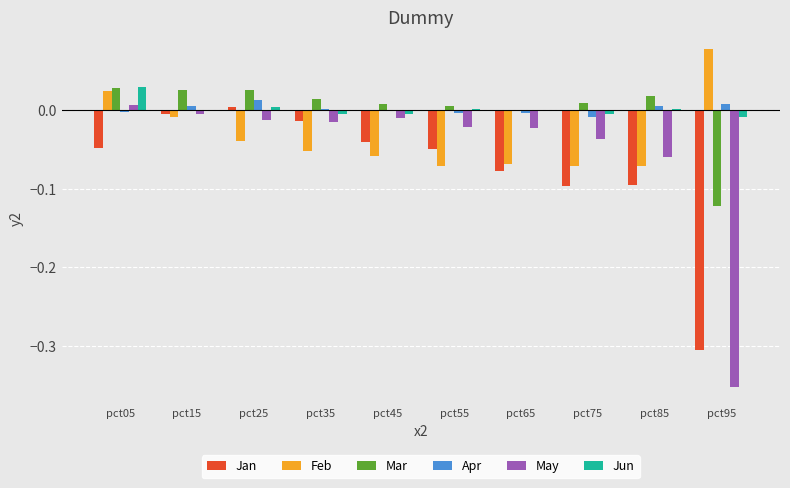

The Jan series shows -0.1 at pct85. True or false?

True